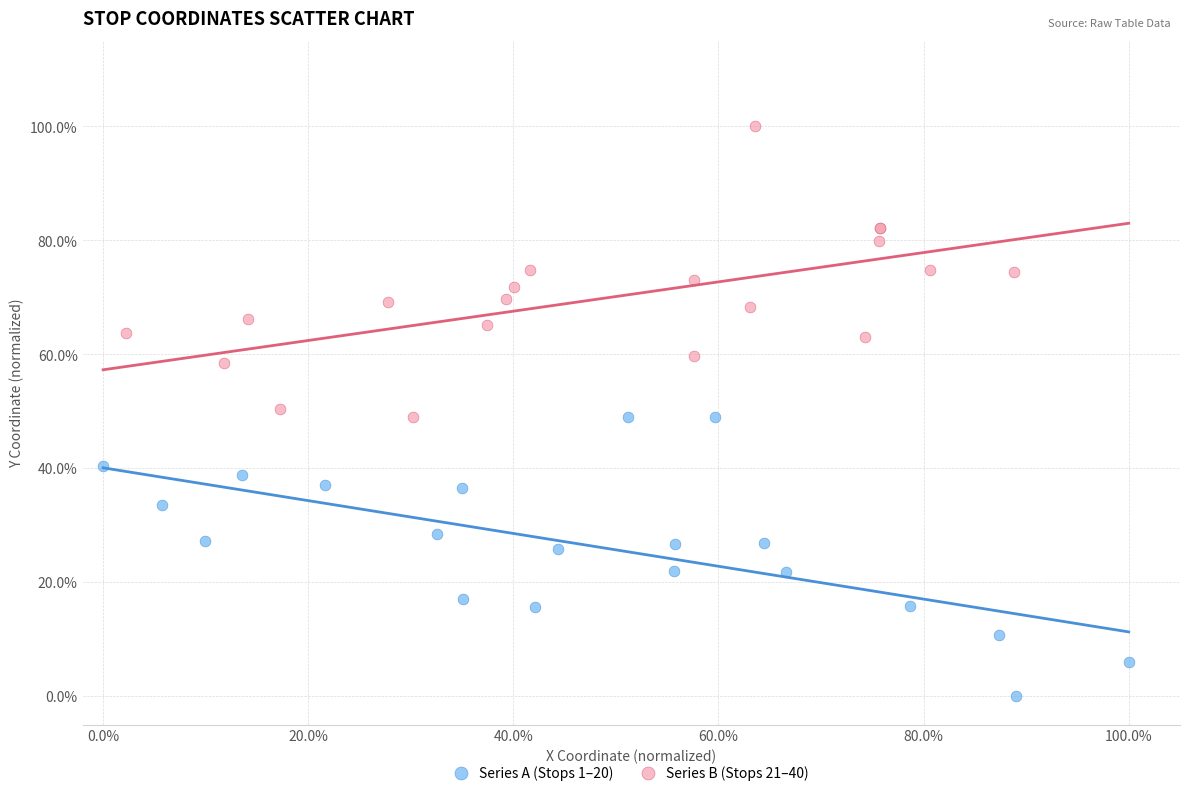

What are all the series names shown in the legend?

Series A (Stops 1–20), Series B (Stops 21–40)